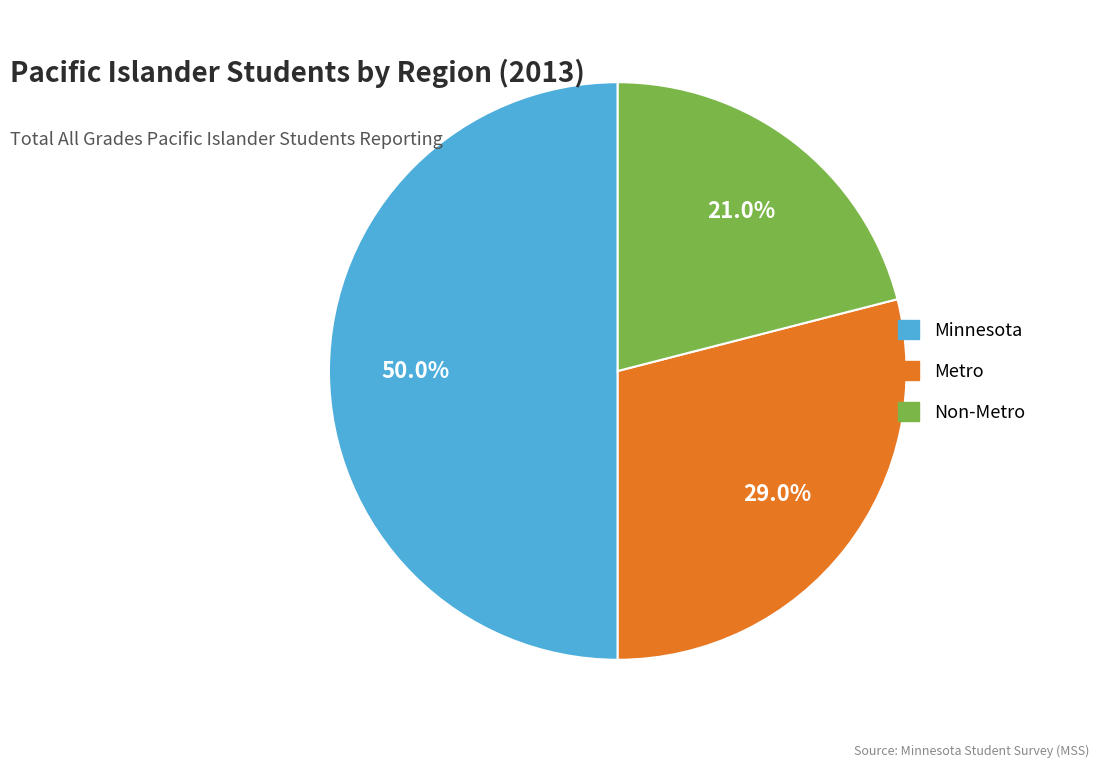

Count the number of slices in the pie.

3